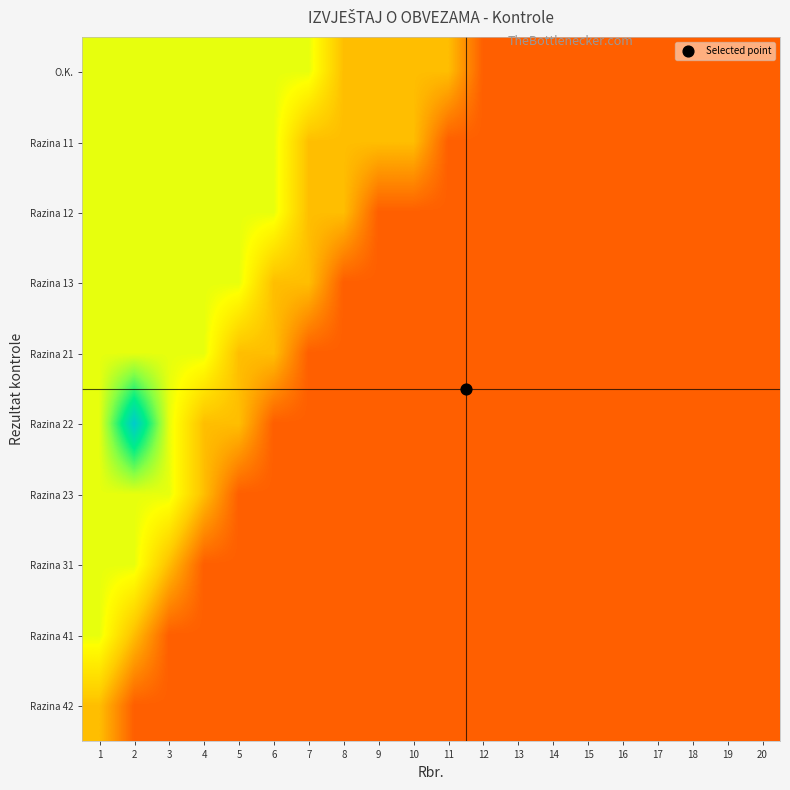

At how many categories does at least one series exceed 4?

1